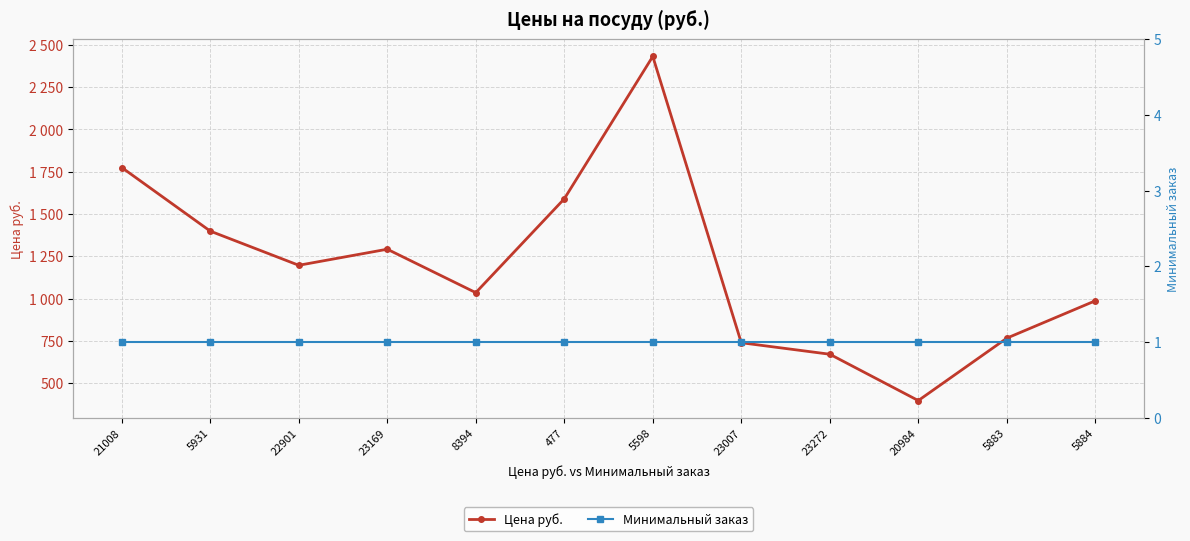

Which series changed the most between 21008 and 20984?

Цена руб.